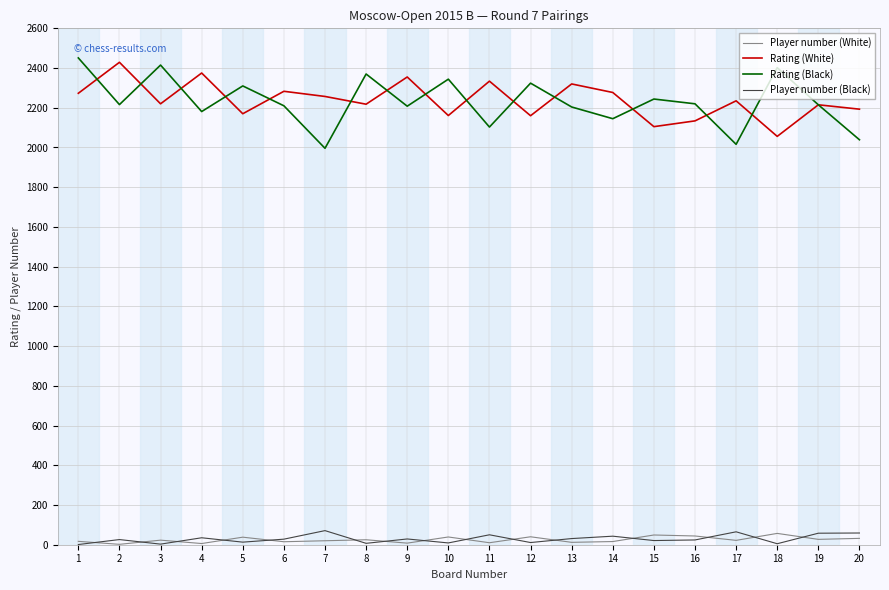

True or false: Rating (Black) and Player number (White) cross at least once.

False